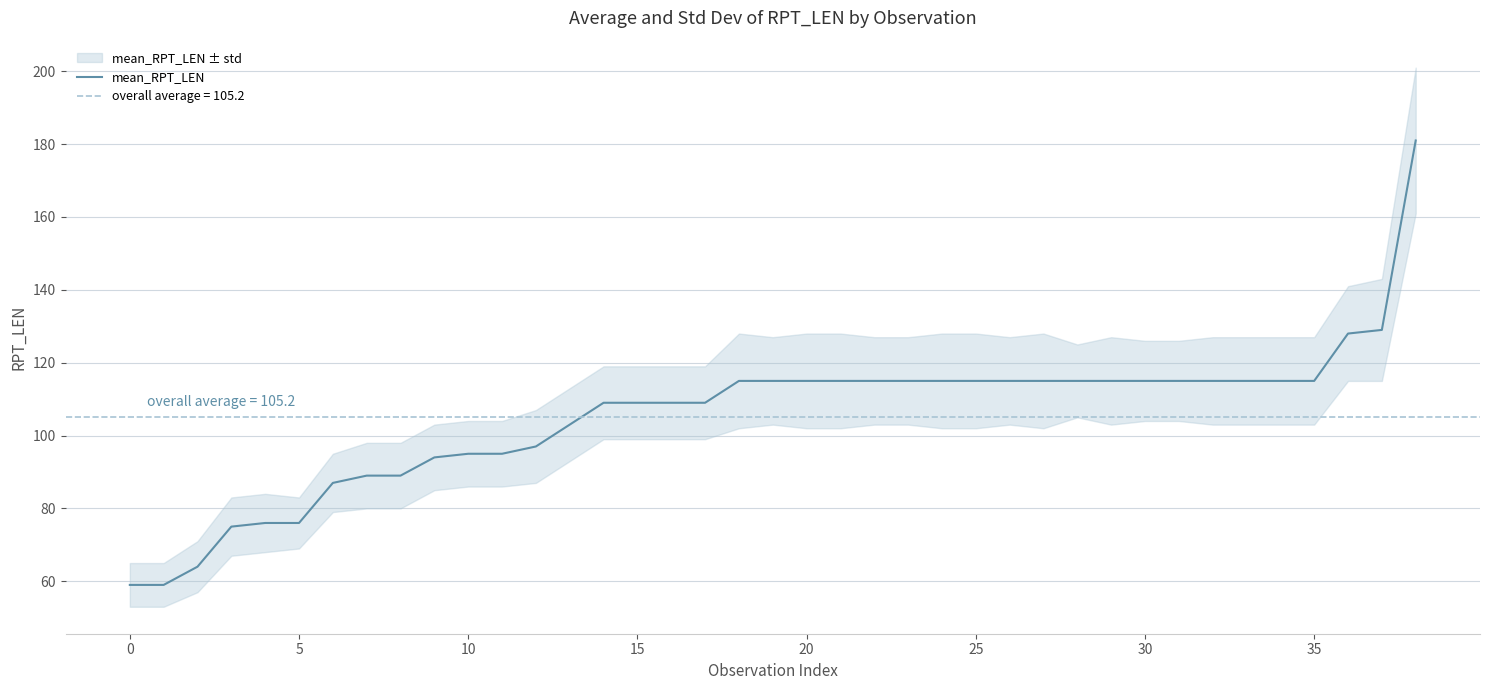

What is the label of the 12th point from the left?

11